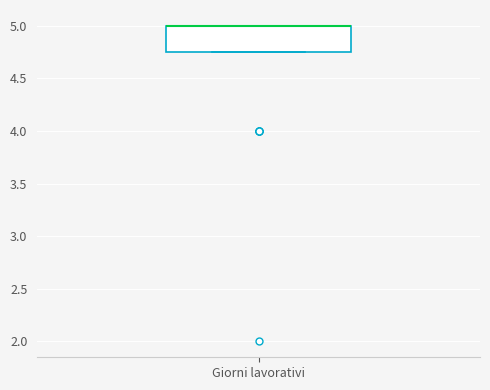

Transcribe this box plot: give where the median line is, the range the box spans, and where the two whiskers end, as read against the y-axis. The values are not printed on the chart, so give them approximately, as read against the axis.

median 5.00 (drawn on the box's upper edge), box 4.75 to 5.00, whiskers 4.75 to 5.00